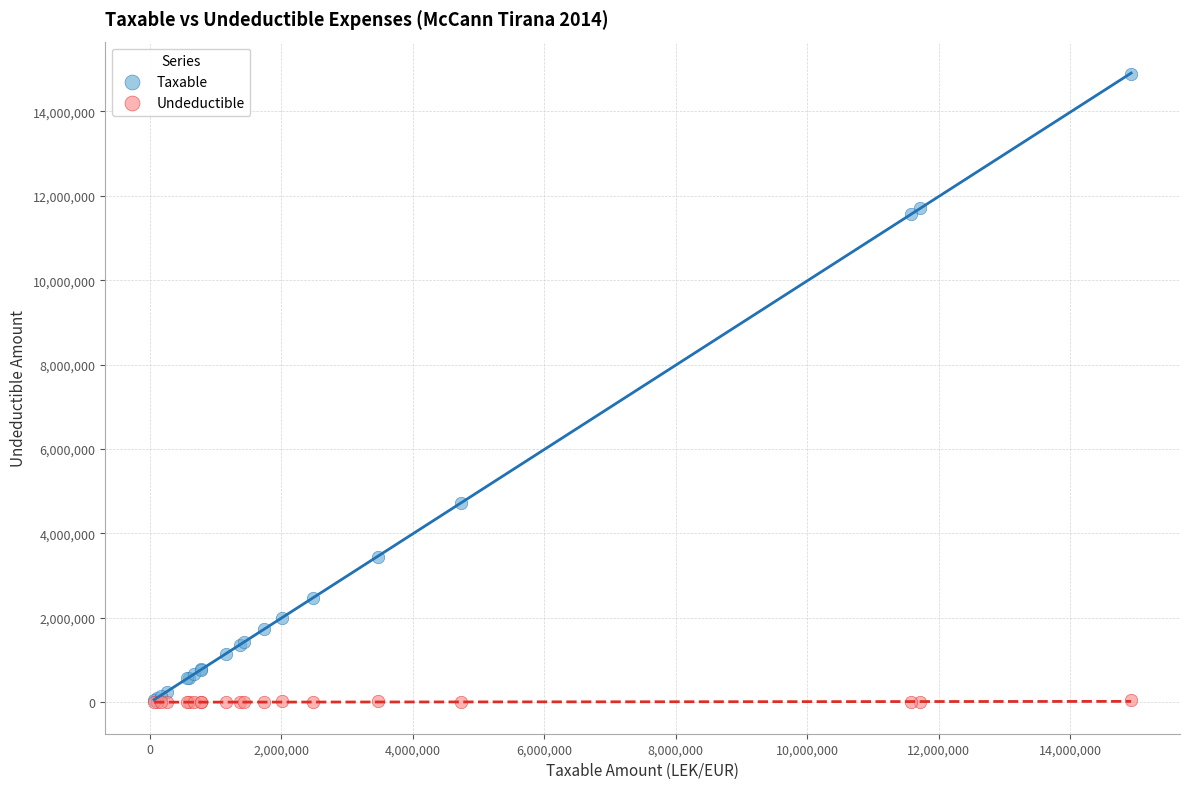

Which series has the largest Y range (max minus min)?

Taxable